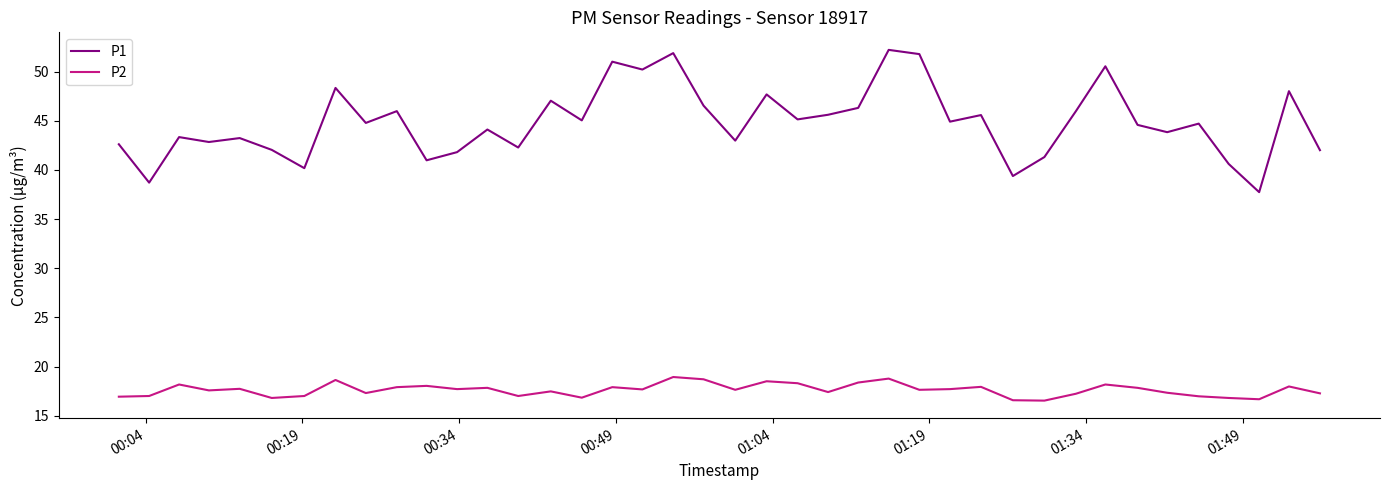

Which series has the largest range (max minus min)?

P1